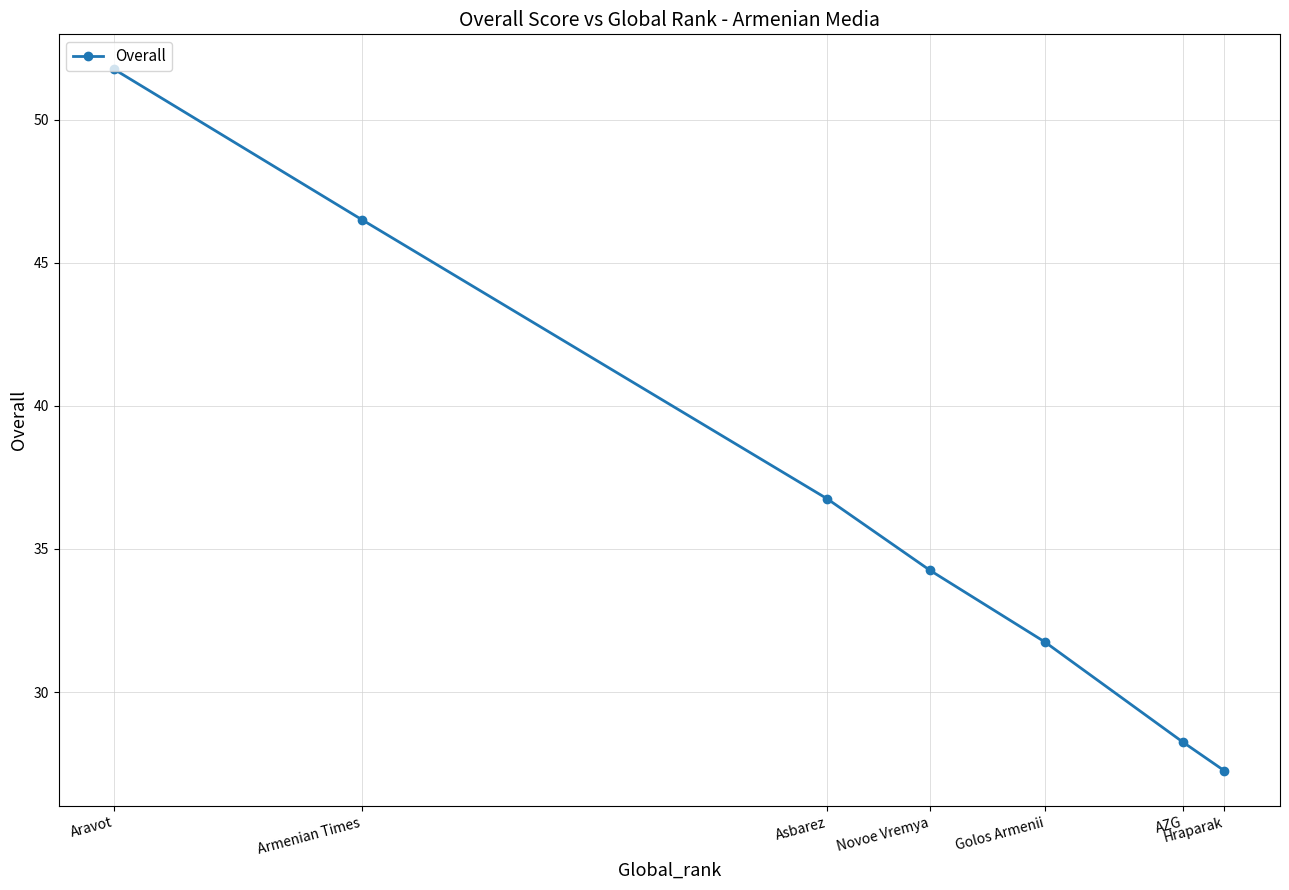

Rank the categories by value from lowest to highest.

Hraparak, AZG, Golos Armenii, Novoe Vremya, Asbarez, Armenian Times, Aravot